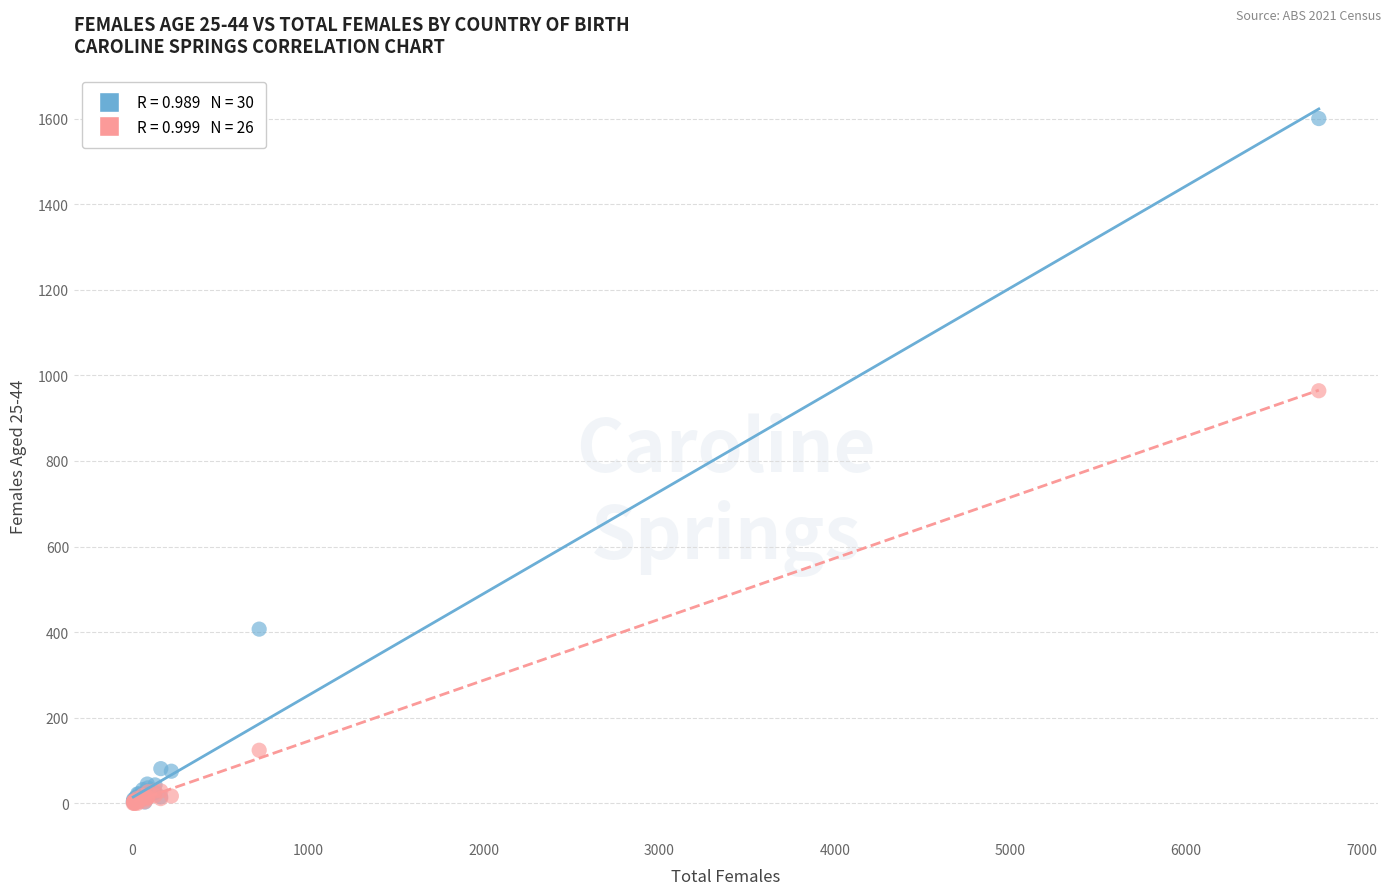

Across all series, what Y value is closest to 800?

964